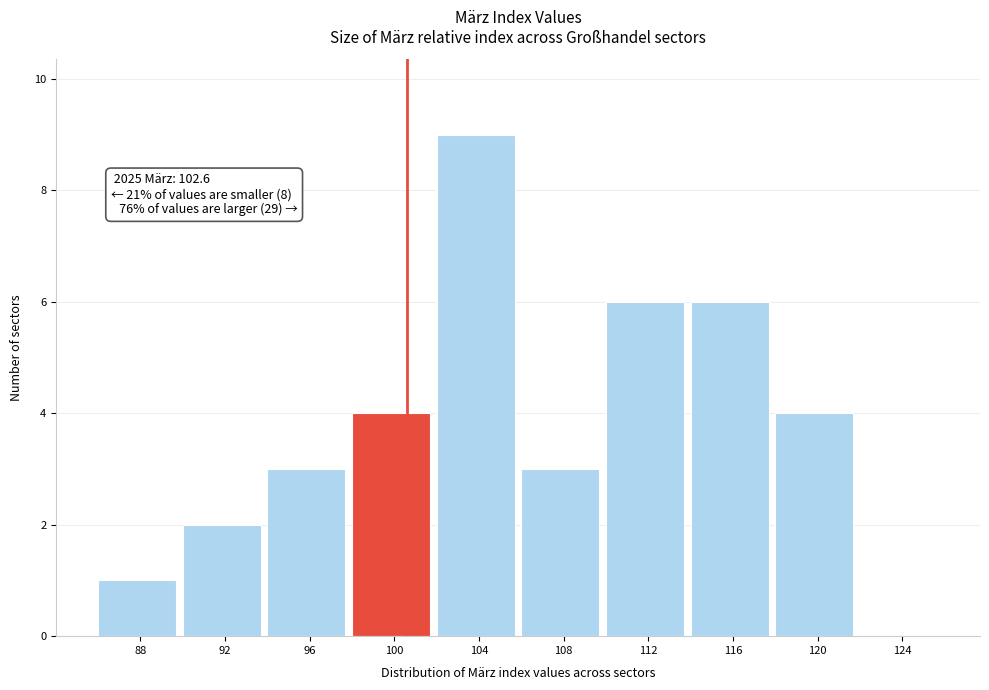

Reading left to right, list all the values displayed in this chart.

88=1	92=2	96=3	100=4	104=9	108=3	112=6	116=6	120=4	124=0